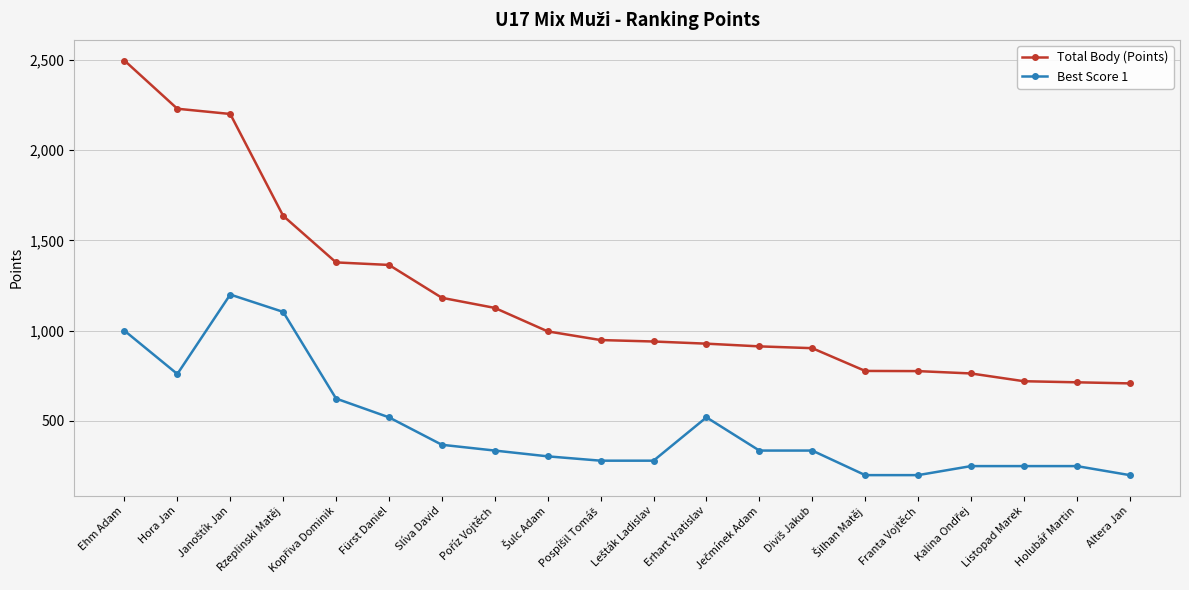

What are all the series names shown in the legend?

Total Body (Points), Best Score 1